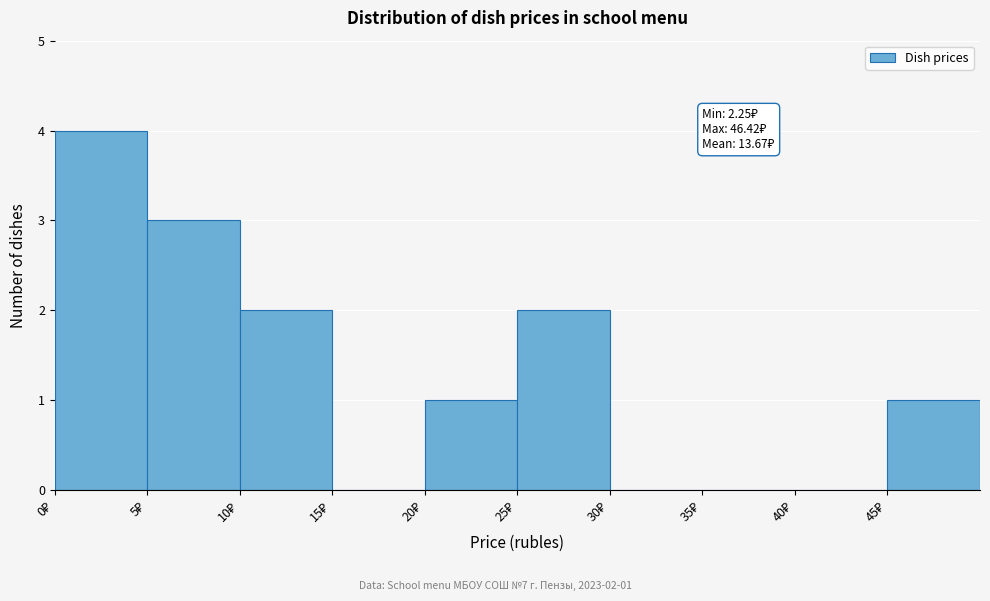

Which range on the x-axis has the tallest bar?

0 to 5